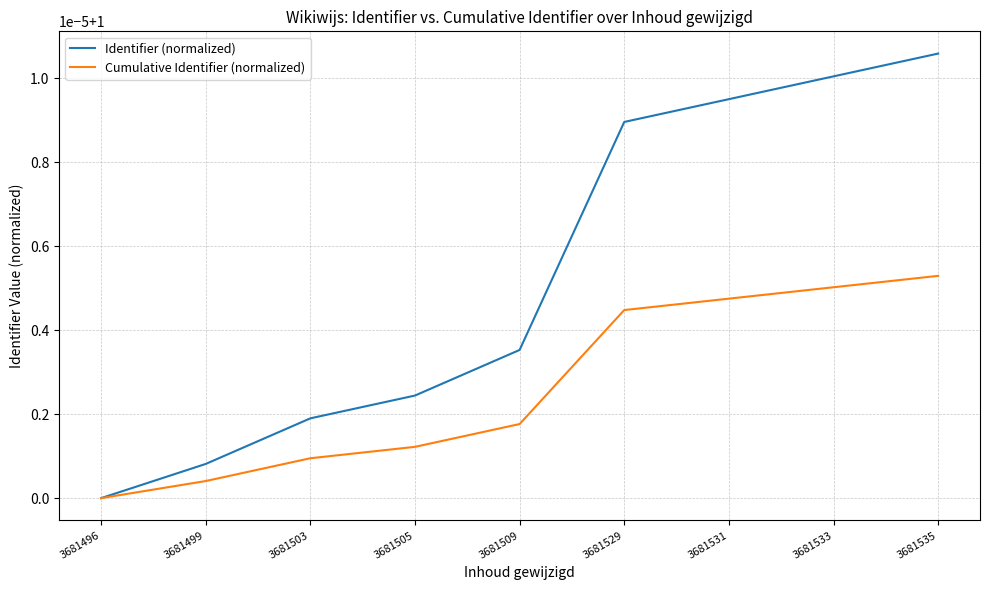

Is the value of Identifier (normalized) at 3681533 greater than the value of Cumulative Identifier (normalized) at 3681499?

Yes